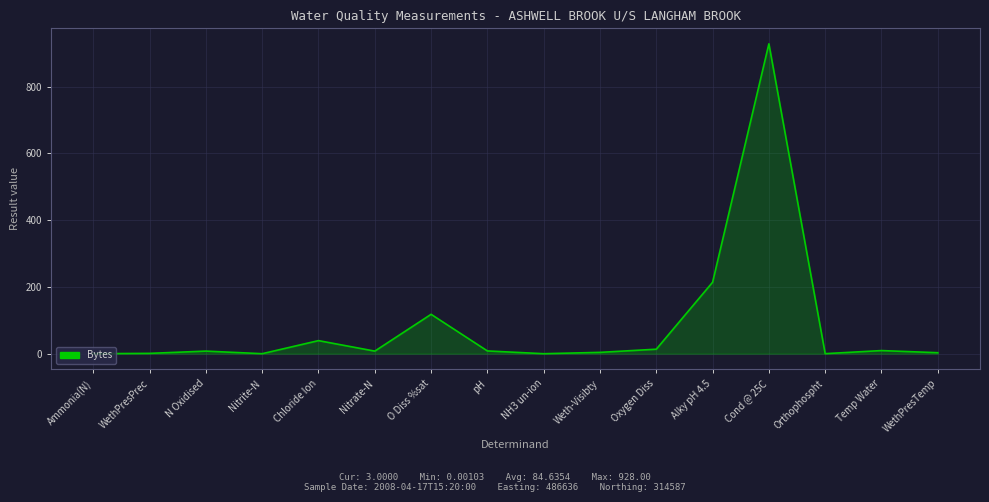

What is the maximum value shown in the chart?

928.0